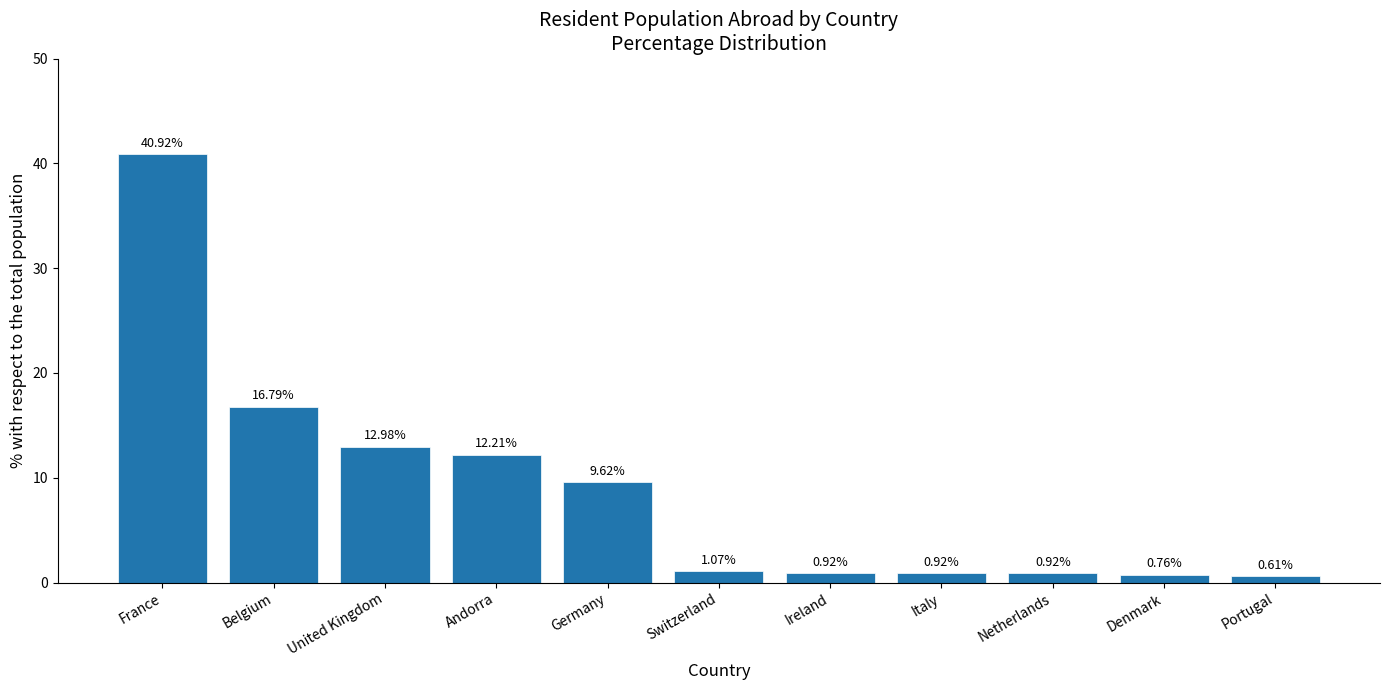

Does the chart contain stacked bars?

No